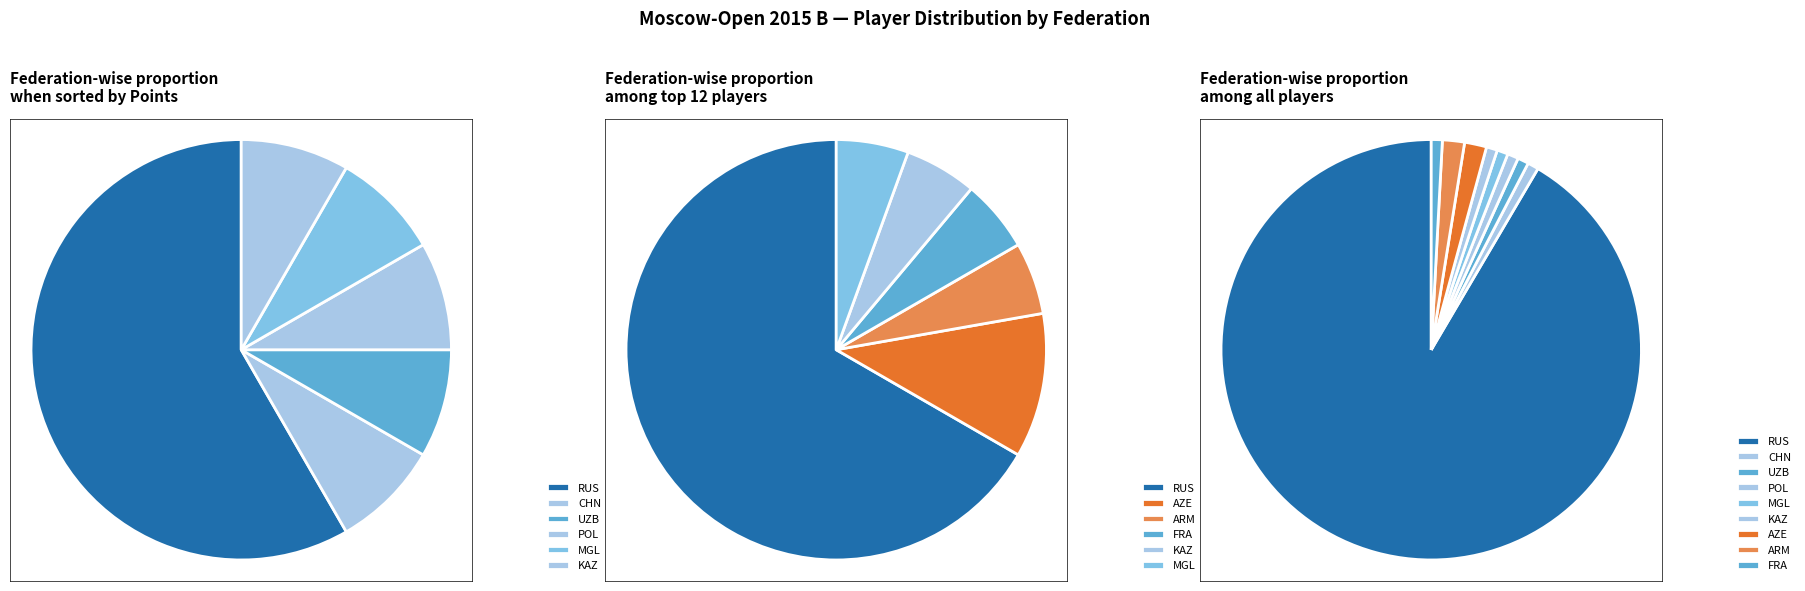

Is there any slice that represents more than half of the pie?

Yes